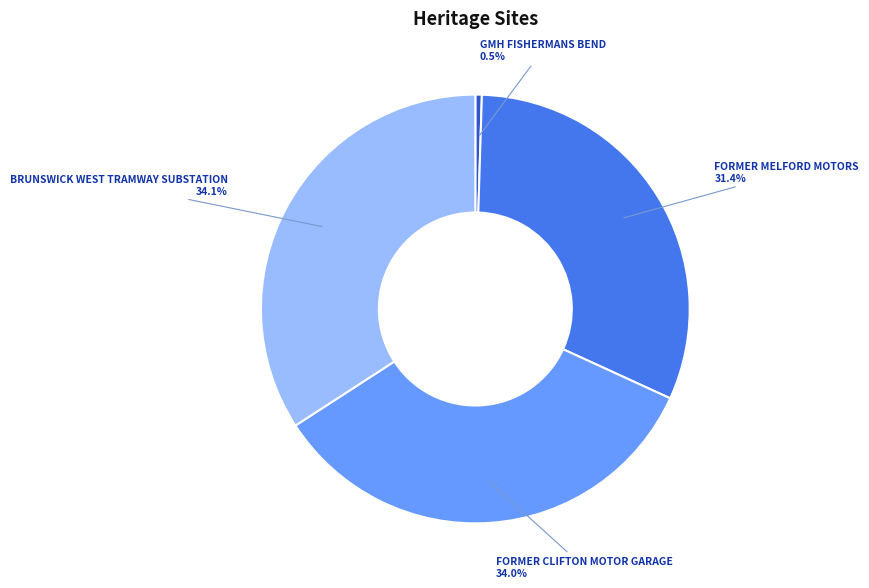

Count the number of slices in the pie.

4